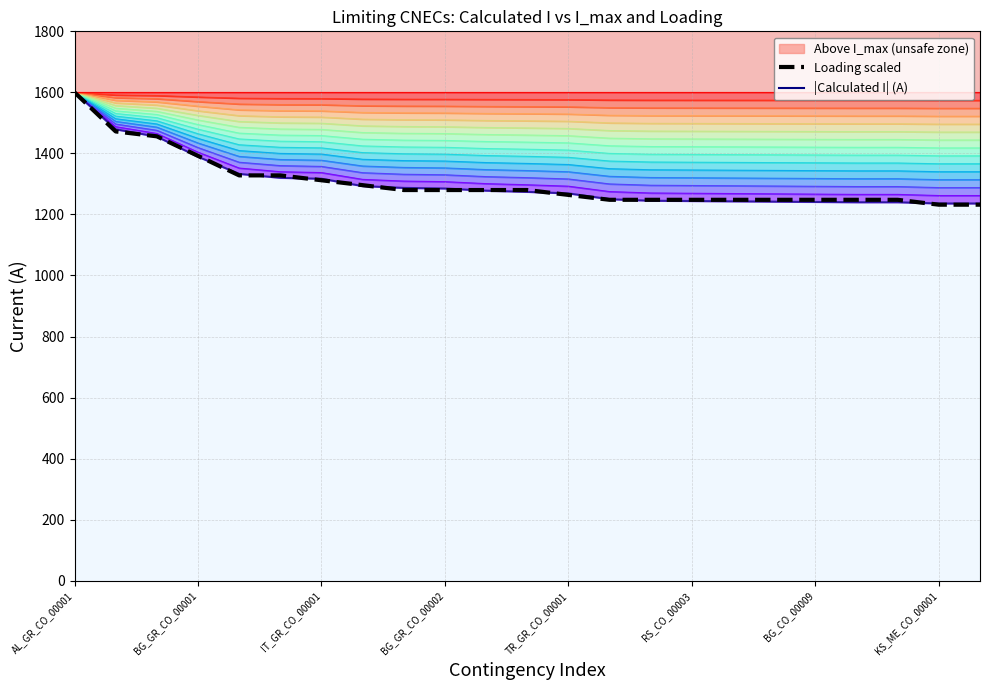

Between 11 and 18, which series saw the biggest shift?

|Calculated I| (A)